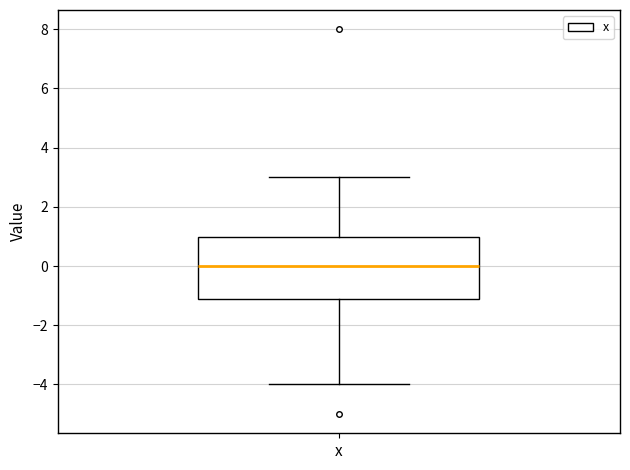

Read this box plot against the y-axis: the position of the median line, the range covered by the box, and the ends of both whiskers. The values are not printed on the chart, so give them approximately, as read against the axis.

median 0.0, box -1.2 to 1.0, whiskers -4.0 to 3.0